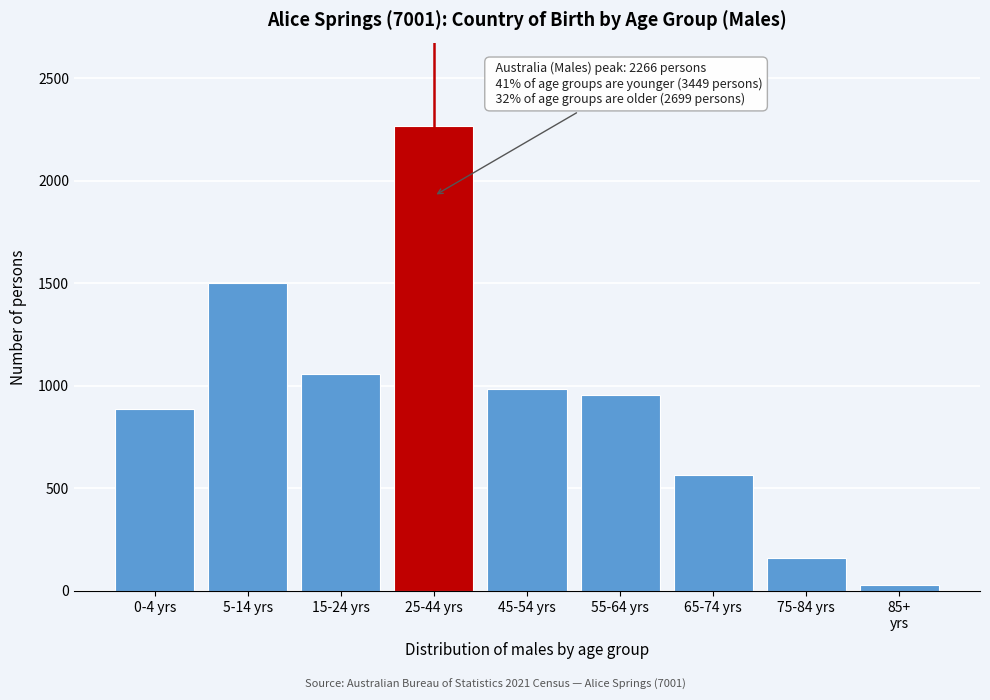

Reading left to right, list all the values displayed in this chart.

888	1502	1059	2266	985	956	567	162	29